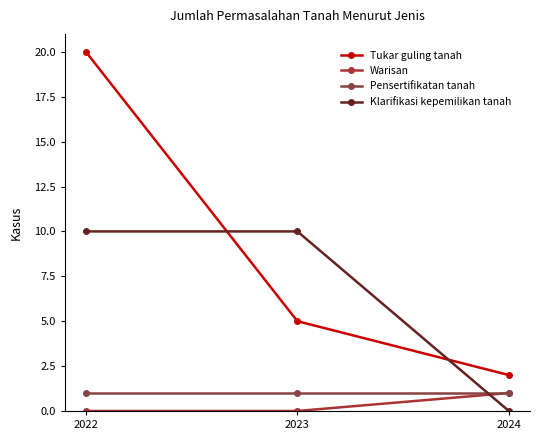

Reading left to right, transcribe all the data shown in this chart.

Tukar guling tanah: 20	5	2
Warisan: 0	0	1
Pensertifikatan tanah: 1	1	1
Klarifikasi kepemilikan tanah: 10	10	0